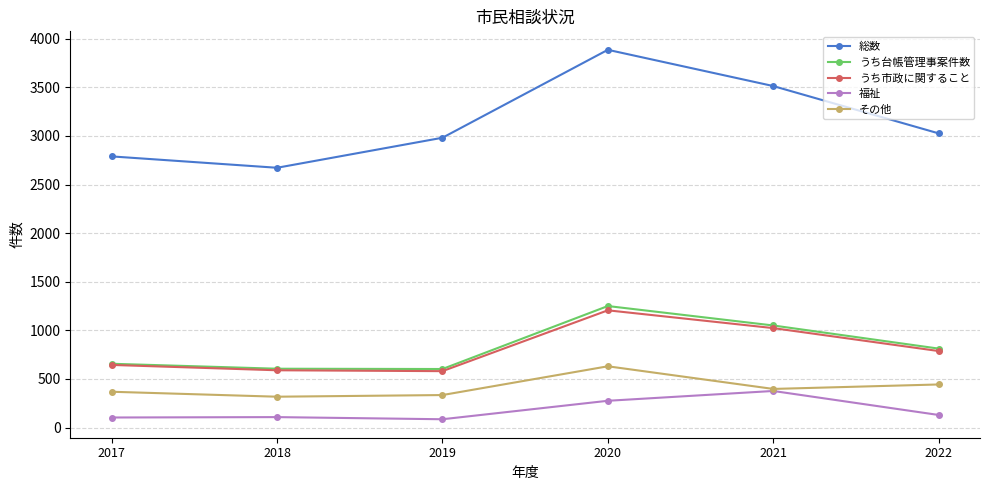

What is the sum of the 総数 values at 2022 and 2017?

5817